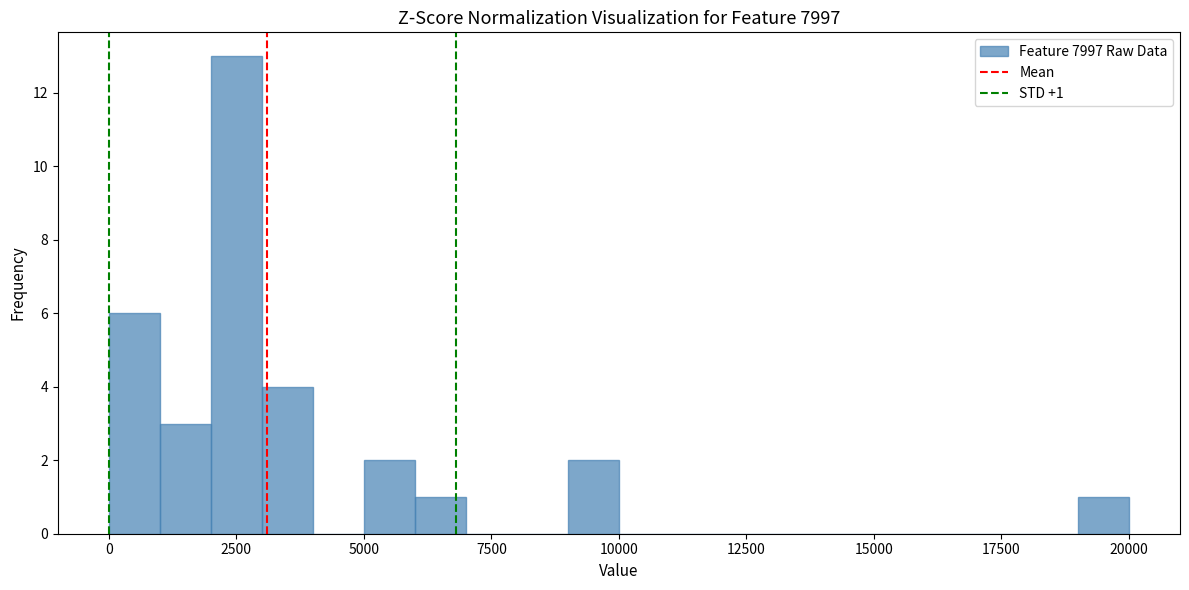

Read against the x-axis, roughly where is the centre of the tallest bar?

2500